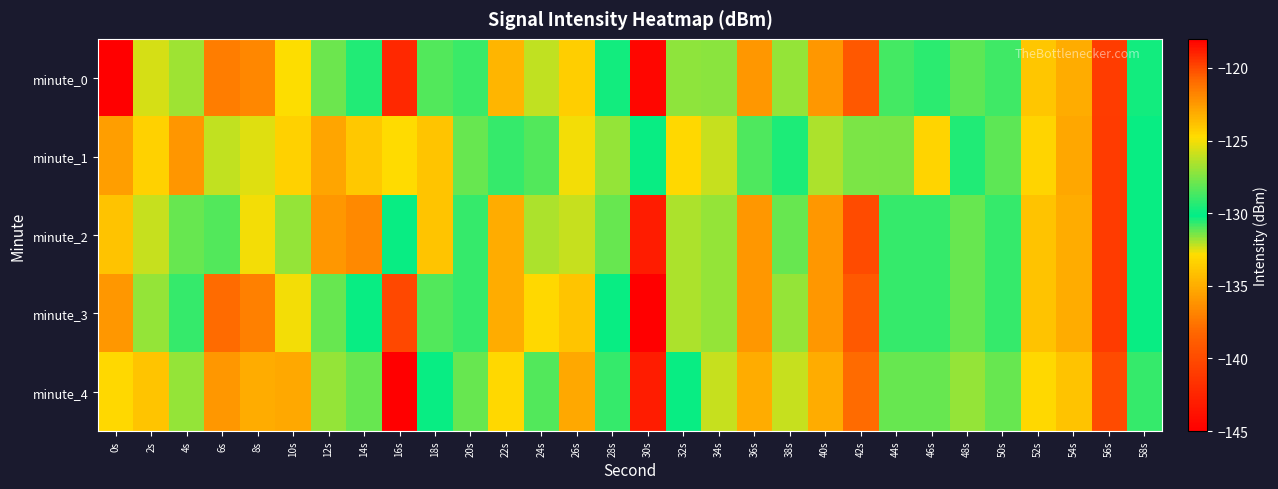

At which category is the sum across all series the highest?

16s